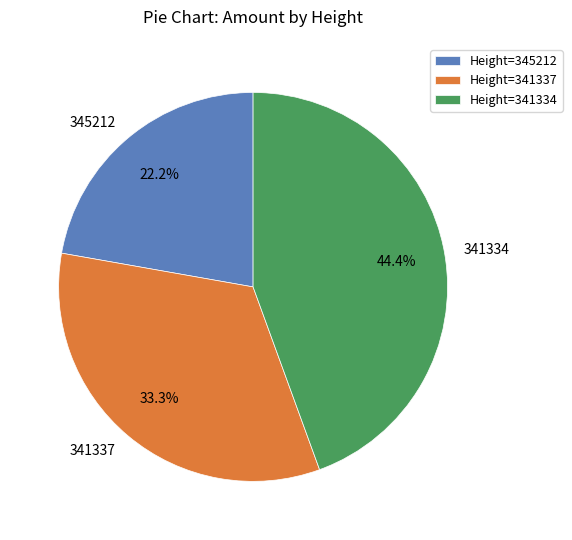

What is the smallest slice in the pie chart?

345212